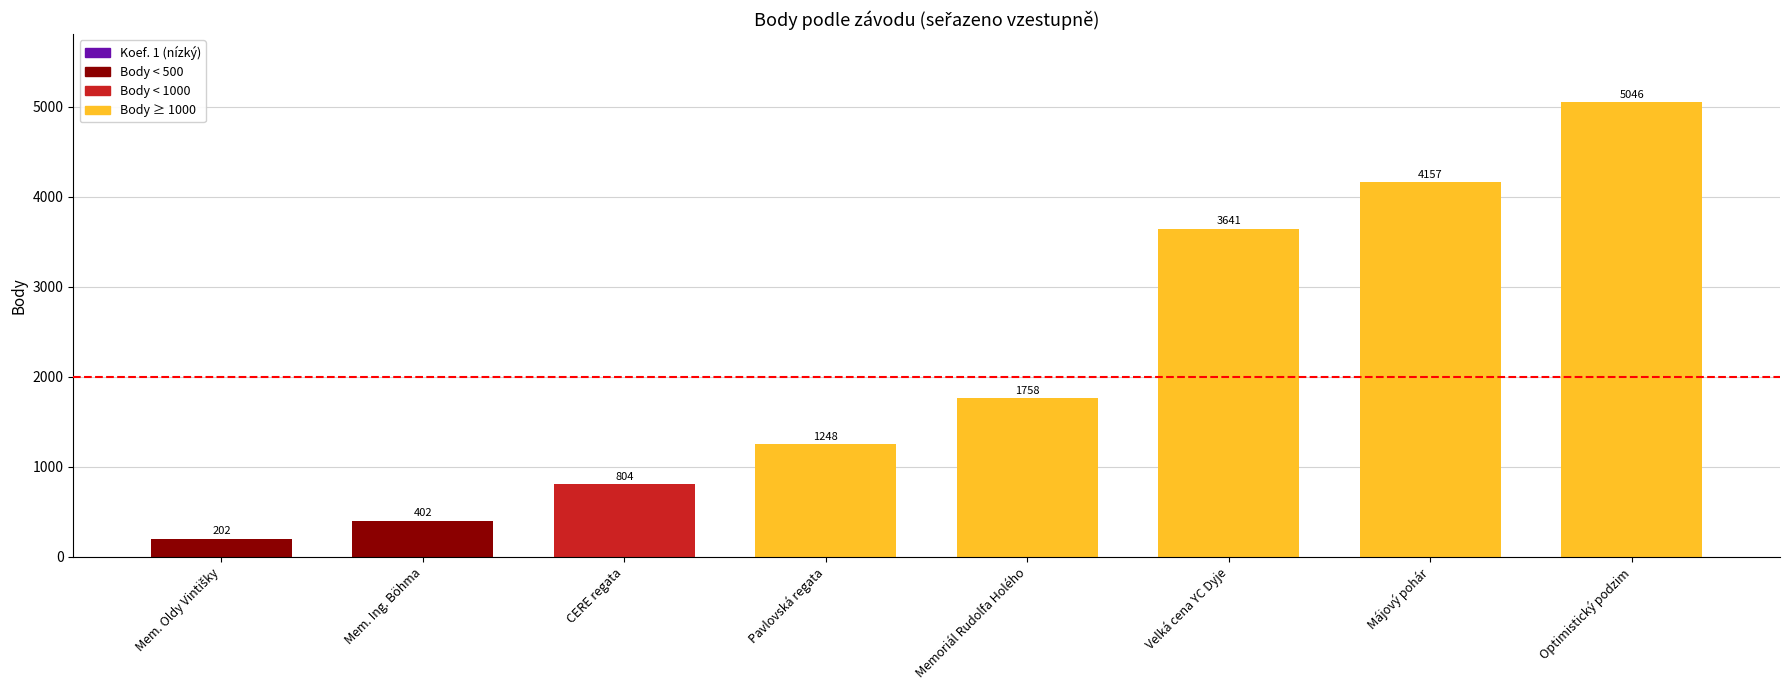

What is the sum of the values at Optimistický podzim and Pavlovská regata?

6294